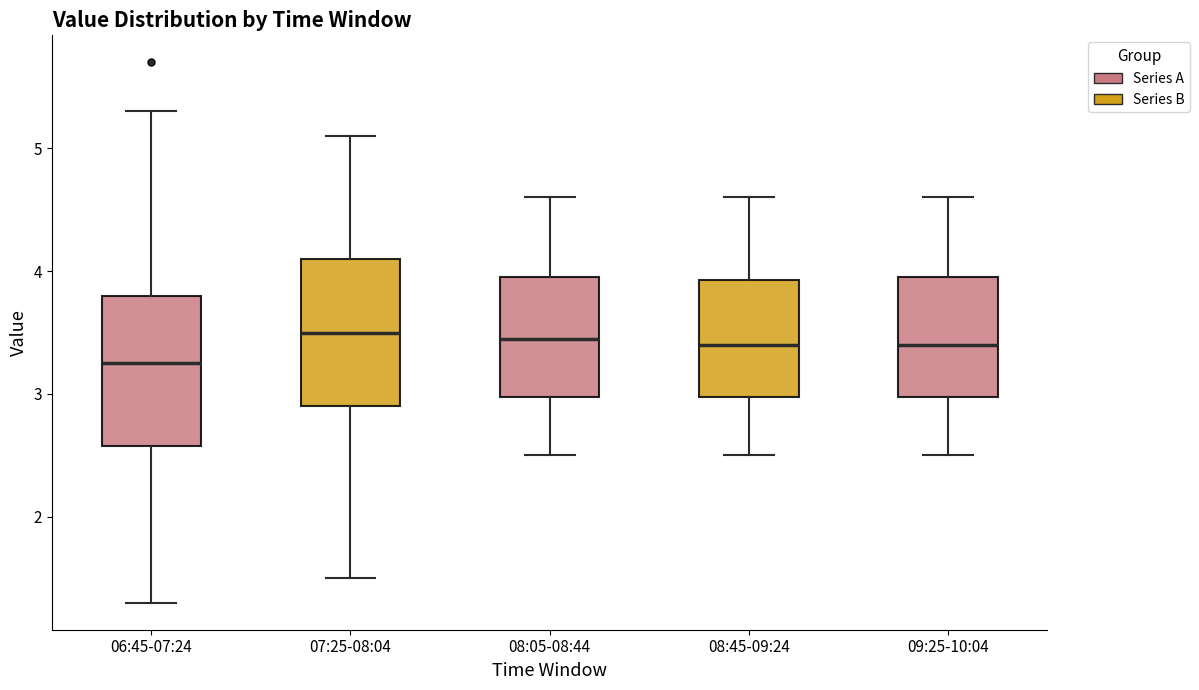

Where does the upper whisker of the box for 07:25-08:04 end on the y-axis? The values are not printed on the chart, so give them approximately, as read against the axis.

5.1